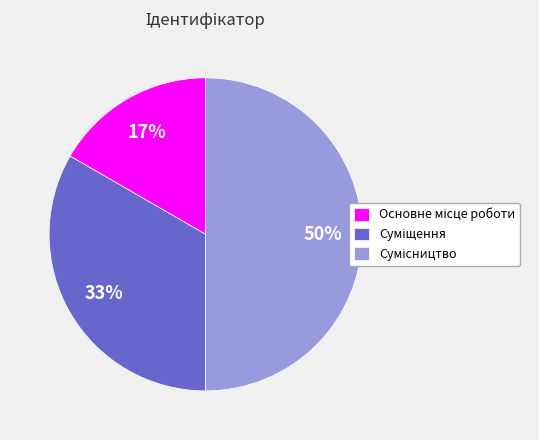

To the nearest percent, what is the average slice percentage?

33%